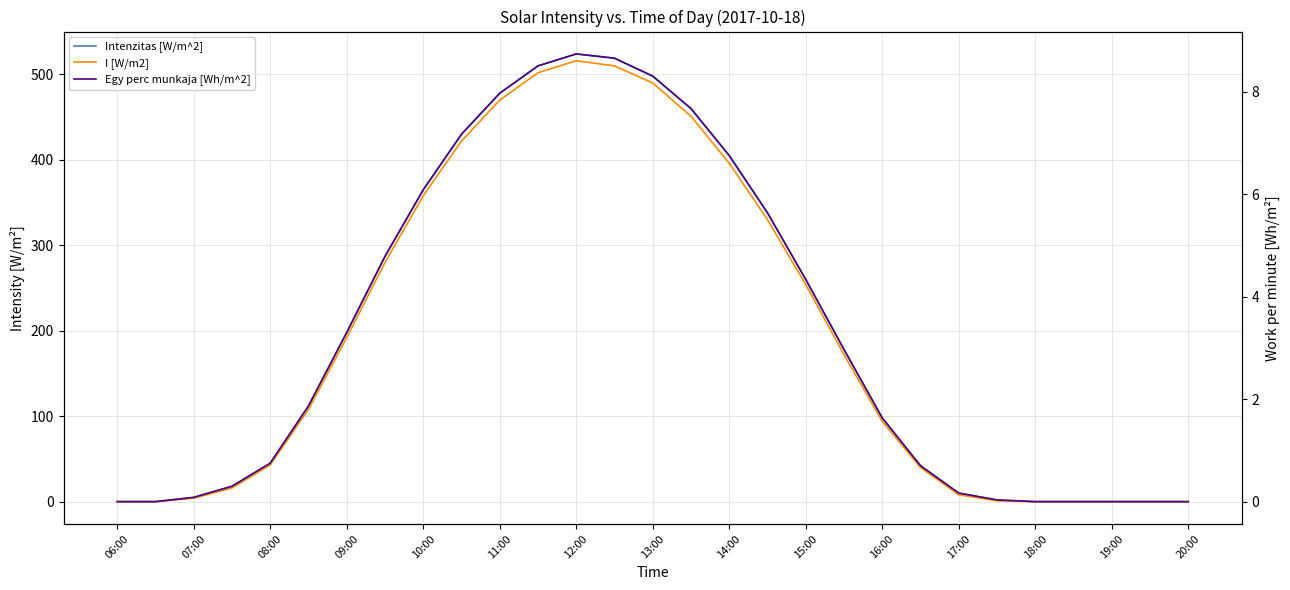

Count the number of data series in this chart.

3